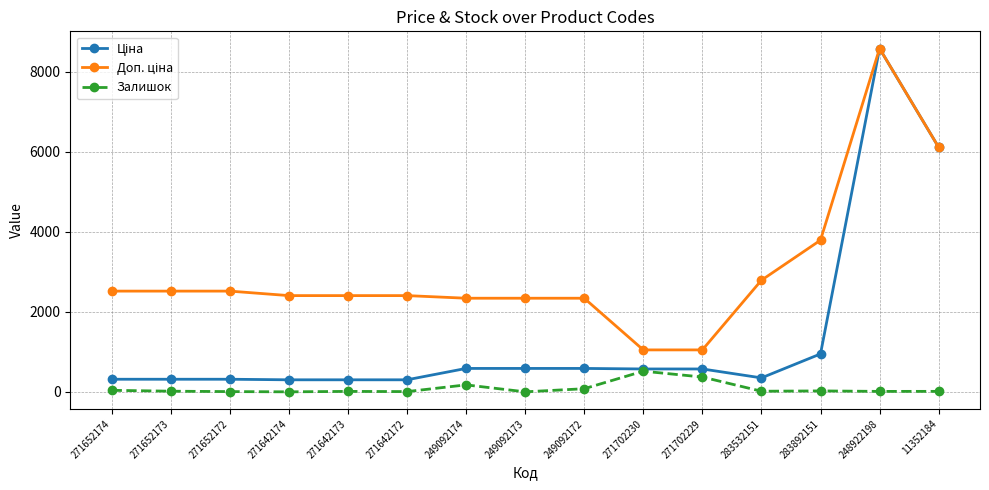

Which category has the highest value across all series?

248922198